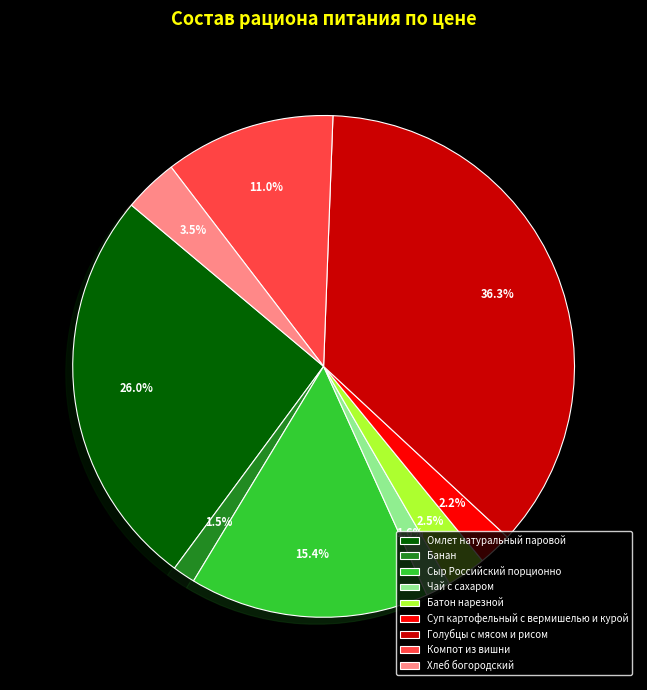

Which has a higher value, Суп картофельный с вермишелью и курой or Банан?

Суп картофельный с вермишелью и курой